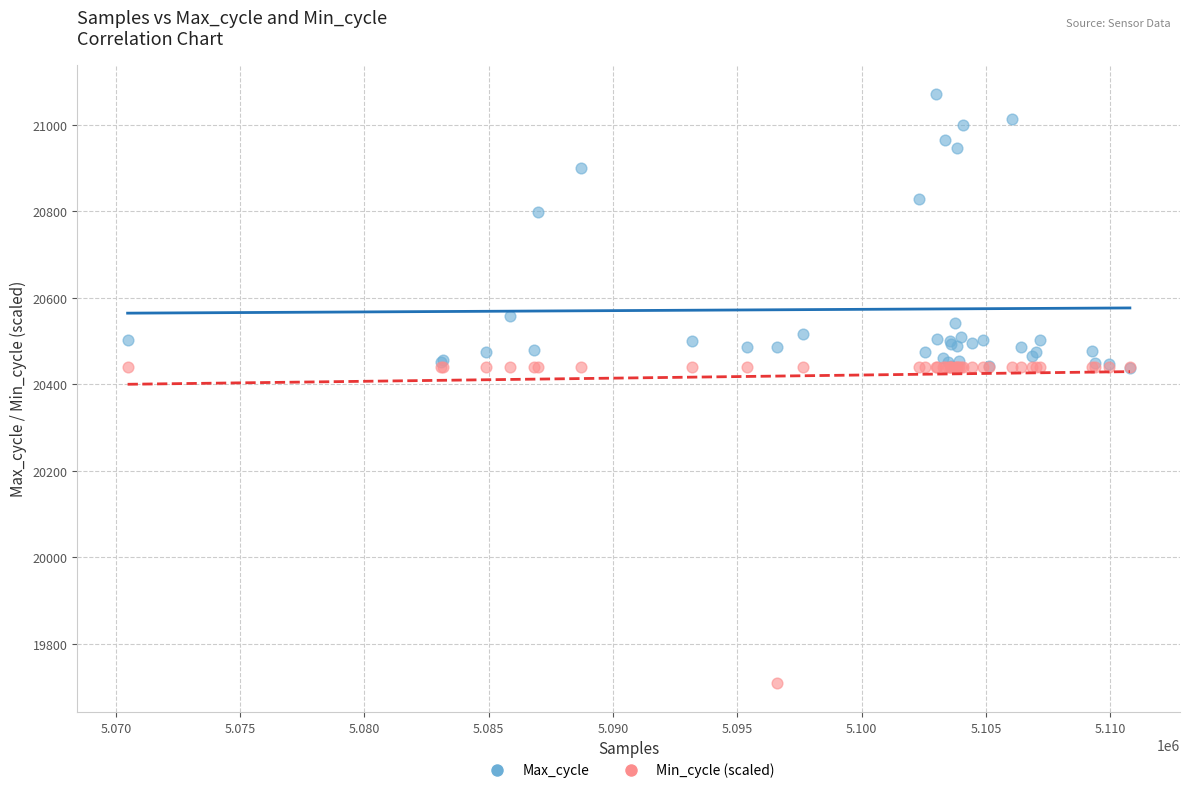

Which series contains the highest Y value?

Max_cycle